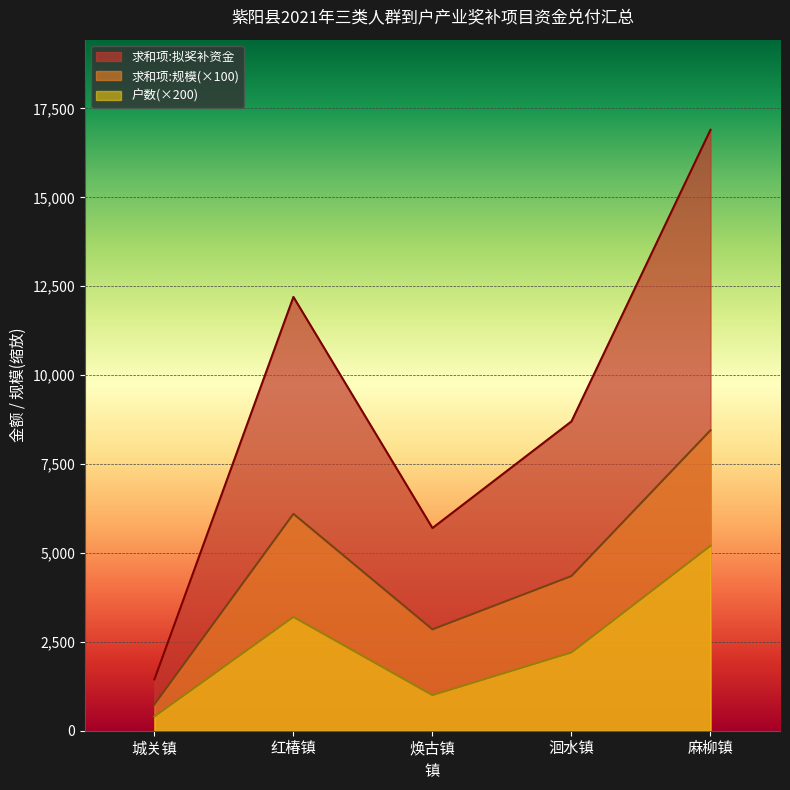

At which label is 求和项:规模 closest to 4595?

洄水镇